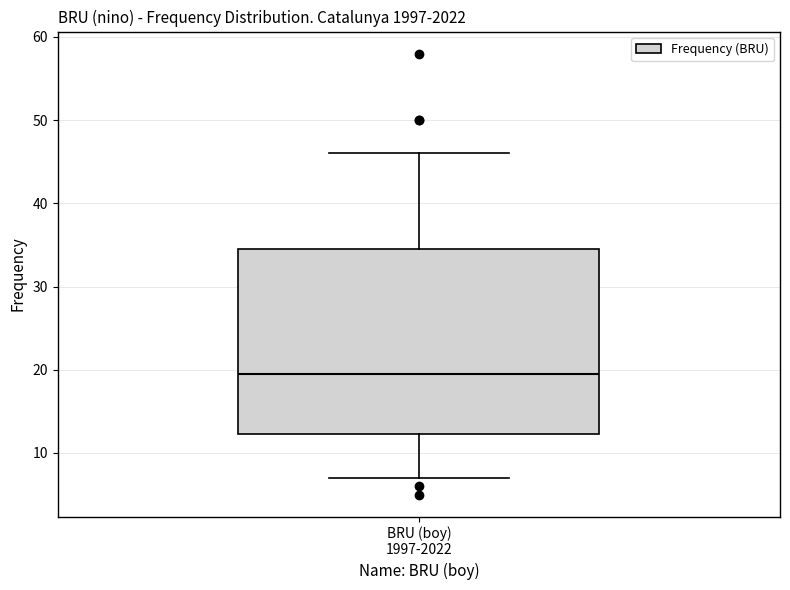

Read this box plot against the y-axis: the position of the median line, the range covered by the box, and the ends of both whiskers. The values are not printed on the chart, so give them approximately, as read against the axis.

median 20, box 12 to 35, whiskers 7 to 46